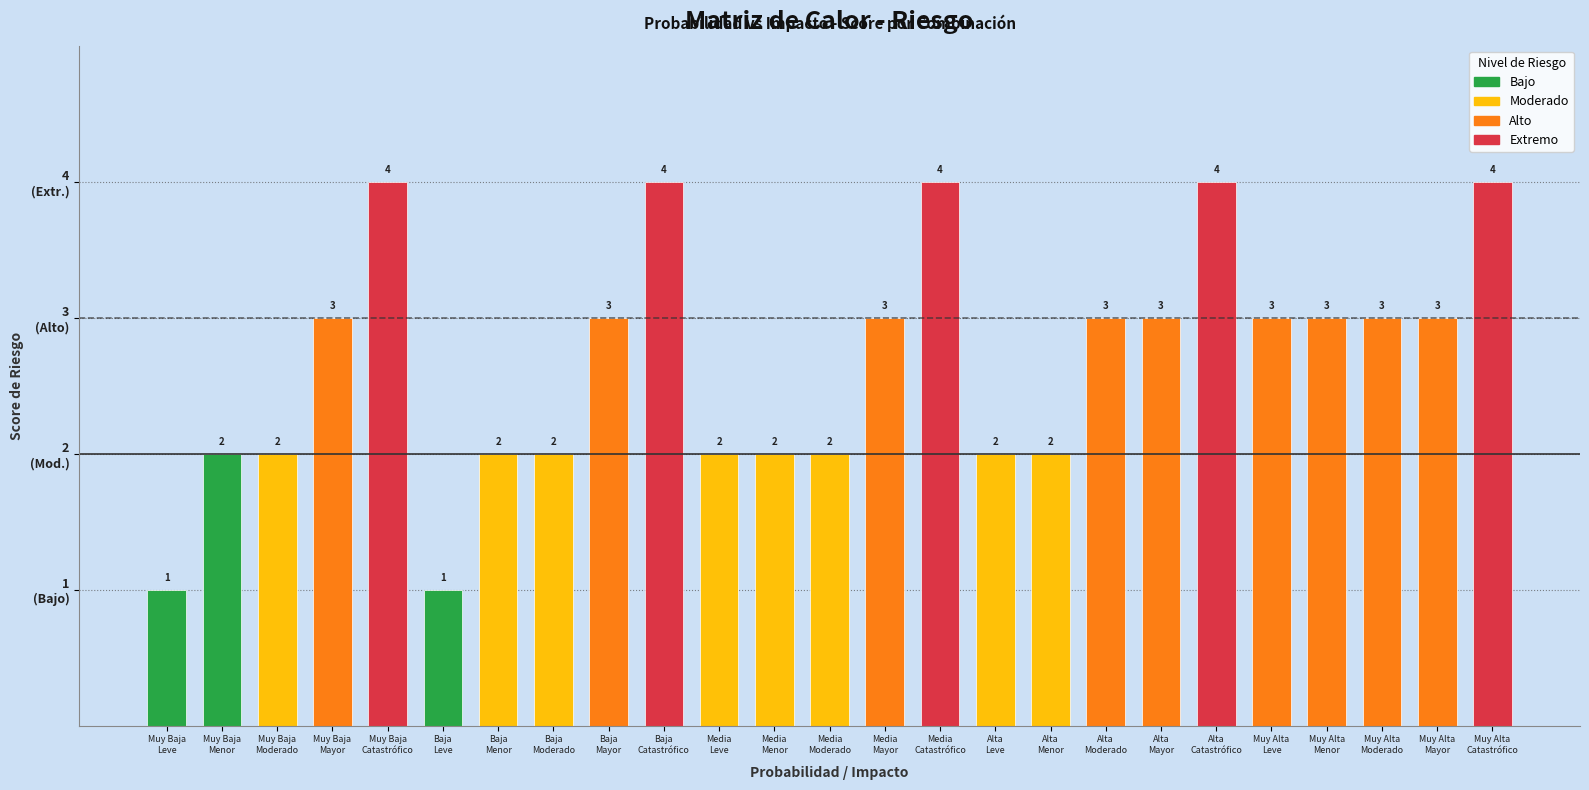

Are the bars horizontal?

No